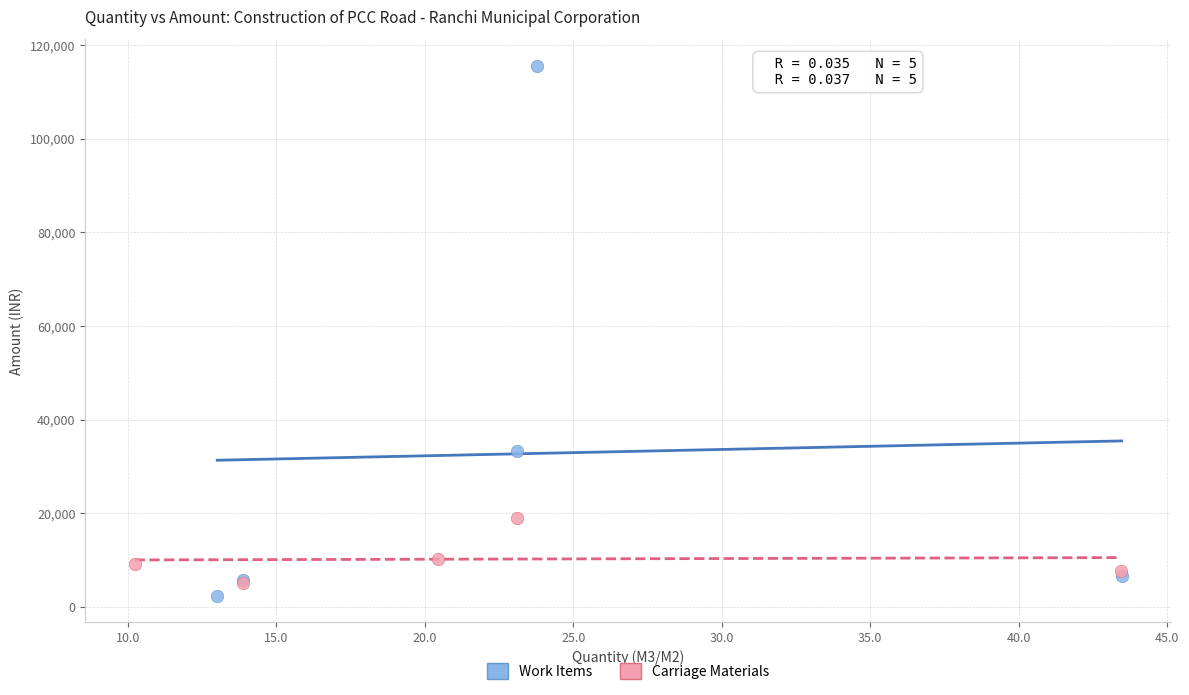

Which series has the widest spread of Y values?

Work Items